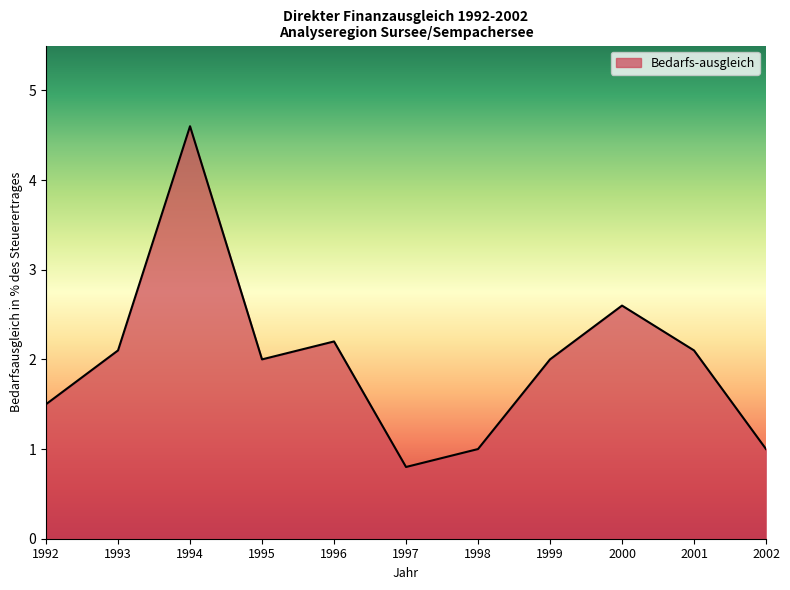

What is the smallest value displayed?

0.8